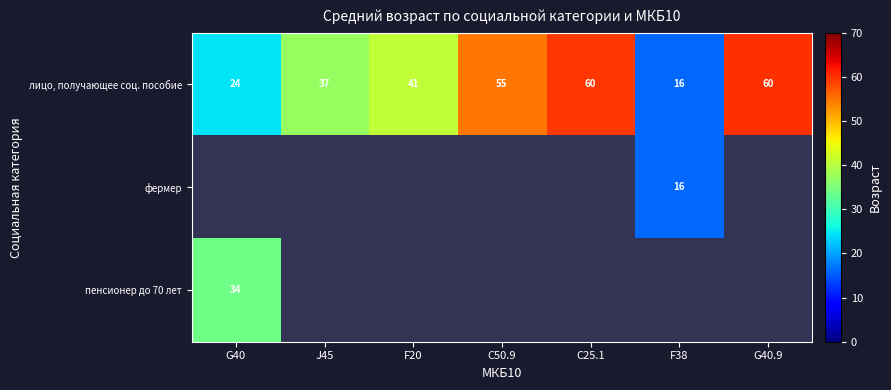

Which has a higher value, G40 or J45?

J45